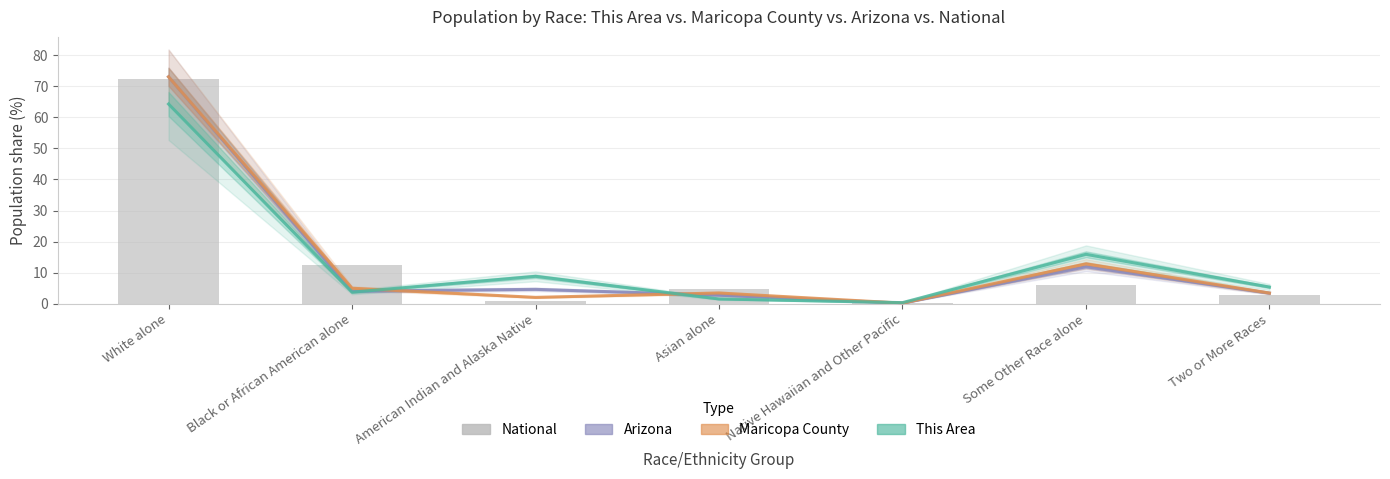

Reading left to right, what are all the values shown in this chart?

Arizona: 73.0	4.1	4.6	2.8	0.2	11.9	3.4
Maricopa County: 73.0	5.0	2.1	3.5	0.2	12.8	3.5
This Area: 64.3	3.7	8.8	1.5	0.4	15.9	5.4
National: 72.4	12.6	0.9	4.8	0.2	6.2	2.9